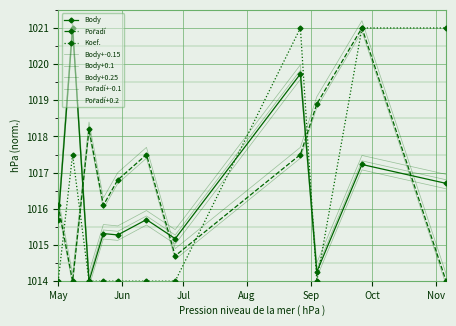

What is the smallest value displayed?

1014.0